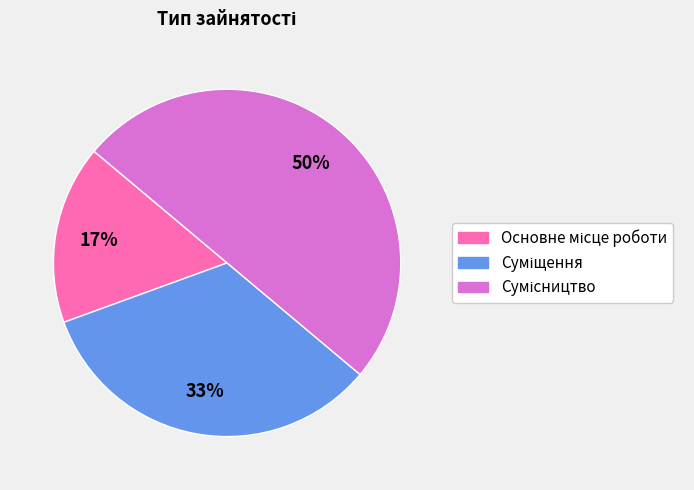

To the nearest percent, what is the difference between the largest and smallest slice percentages?

33%